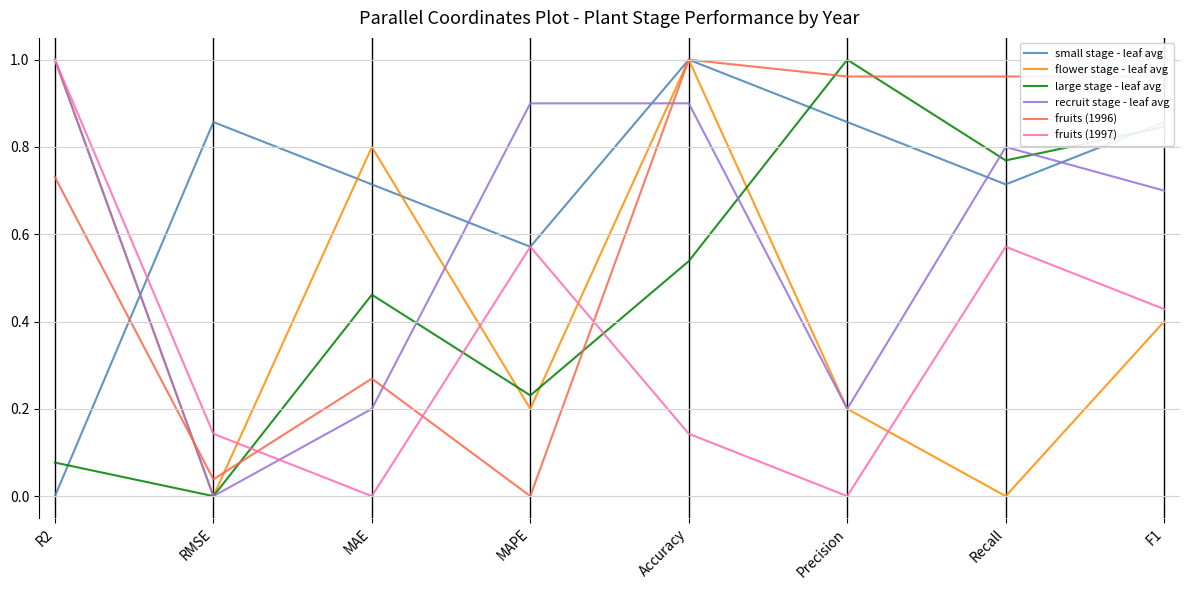

Between RMSE and Recall, which series saw the biggest shift?

fruits (1996)